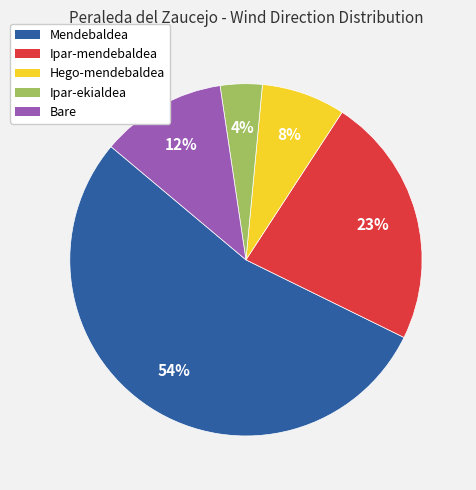

To the nearest percent, what is the average slice percentage?

20%